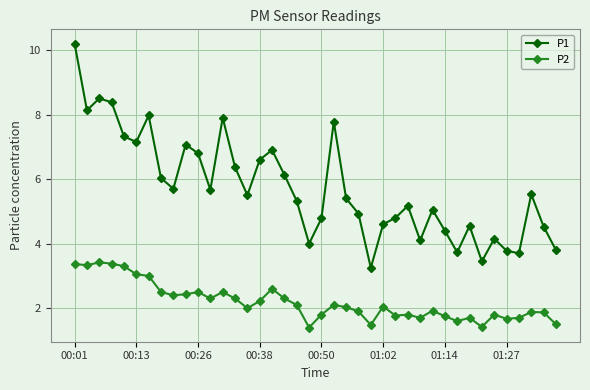

What is the greatest value displayed?

10.2